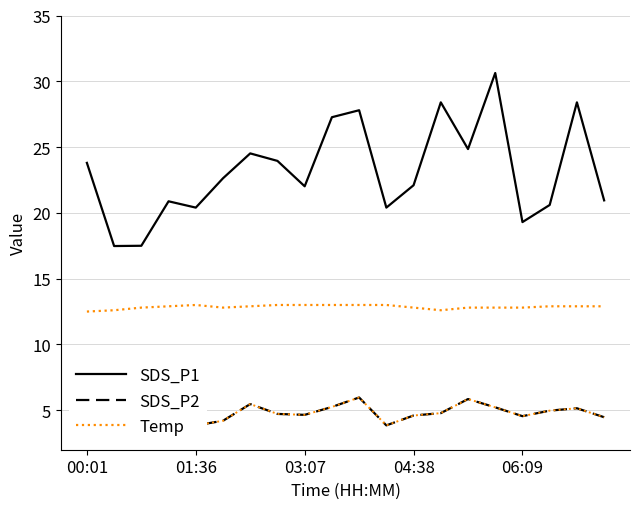

How many data points in SDS_P1 are less than 22?

8